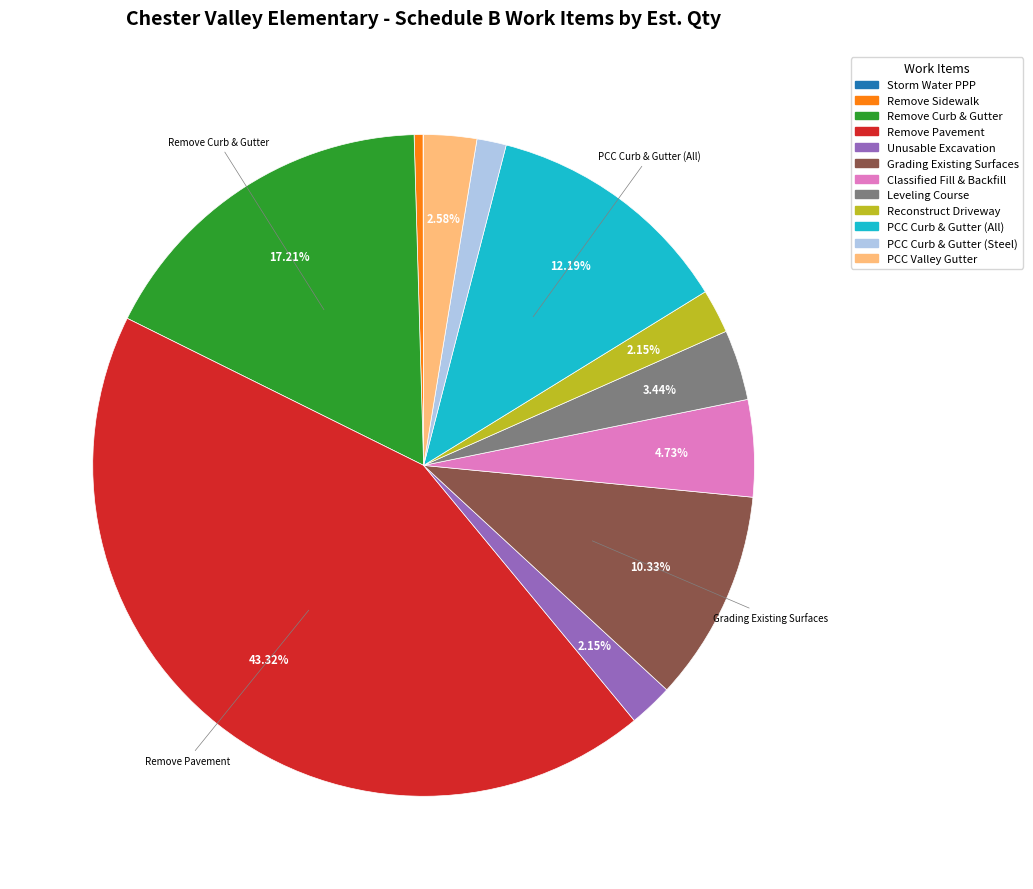

Is there a majority slice in this chart?

No